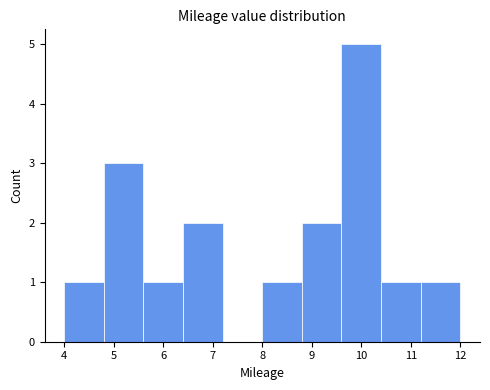

Reading left to right, transcribe this chart: for each bar, give the range it covers on the x-axis and its height. The values are not printed on the chart, so give them approximately, as read against the axis.

4.0 to 4.8: 1
4.8 to 5.6: 3
5.6 to 6.4: 1
6.4 to 7.2: 2
7.2 to 8.0: 0
8.0 to 8.8: 1
8.8 to 9.6: 2
9.6 to 10.4: 5
10.4 to 11.2: 1
11.2 to 12.0: 1